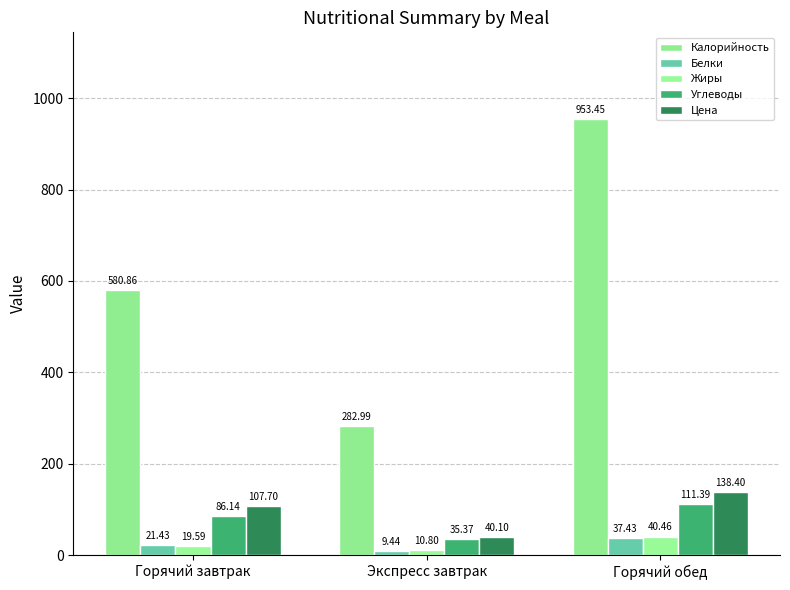

Are the bars grouped side by side (vs. stacked)?

Yes